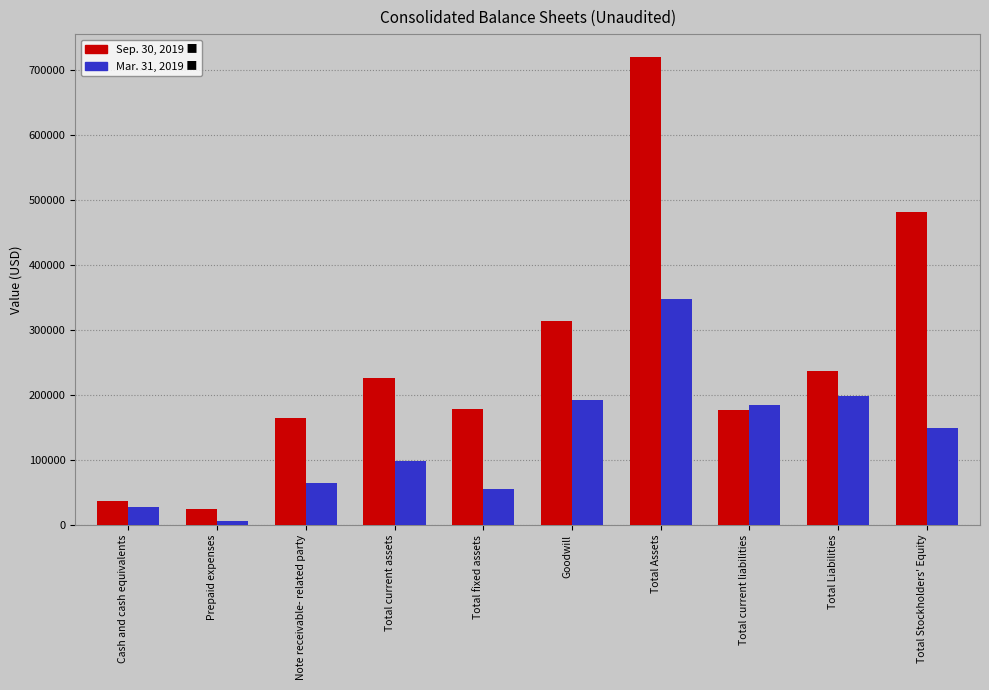

How many bars are there in each group?

2